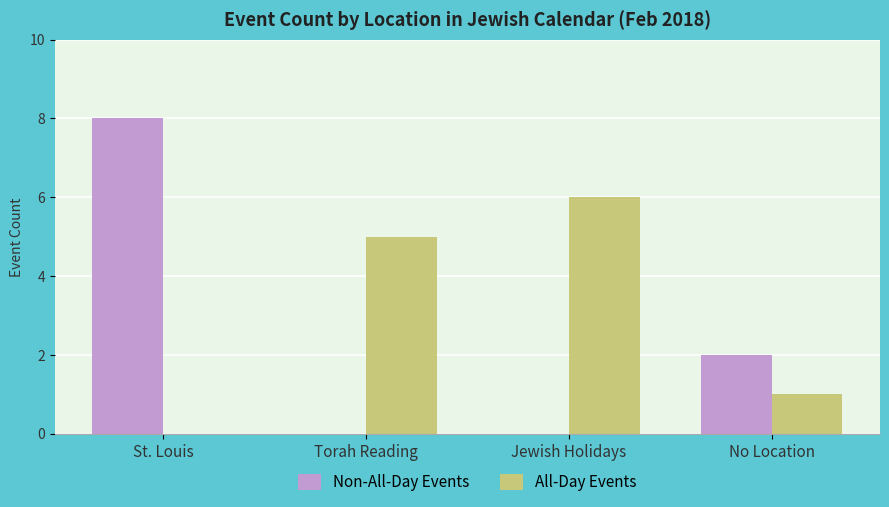

Read the All-Day Events value at Jewish Holidays.

6